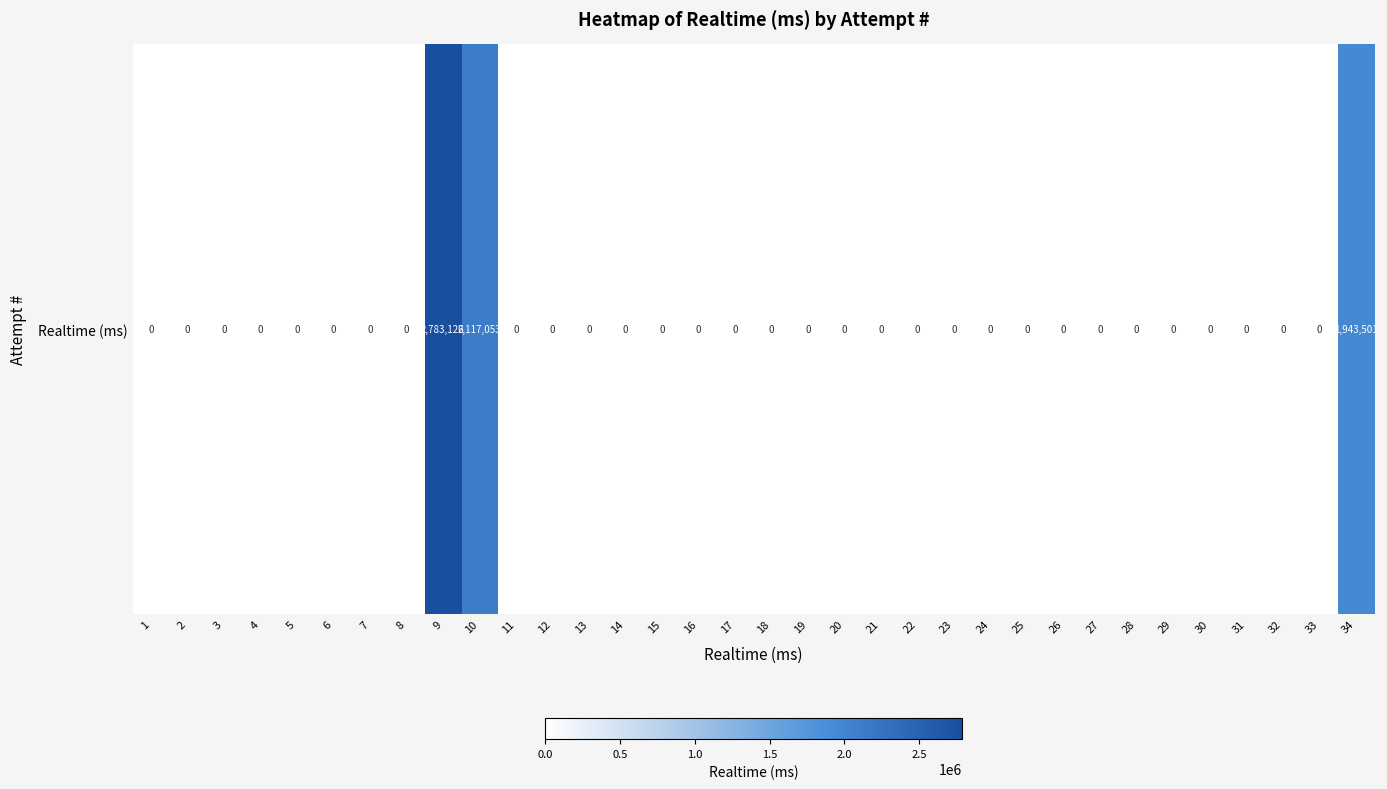

List the labels in order of value, largest first.

9, 10, 34, 1, 2, 3, 4, 5, 6, 7, 8, 11, 12, 13, 14, 15, 16, 17, 18, 19, 20, 21, 22, 23, 24, 25, 26, 27, 28, 29, 30, 31, 32, 33